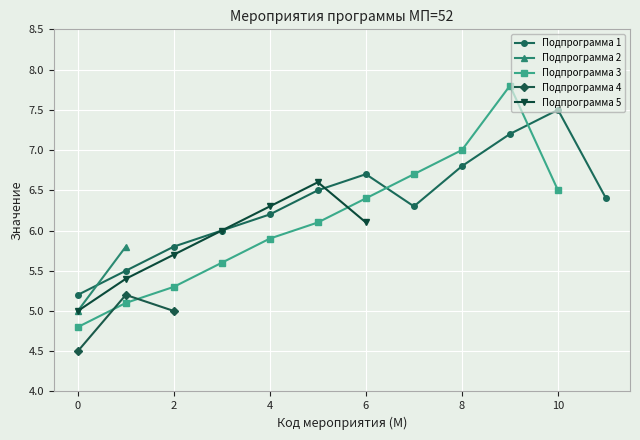

What is the highest value of the Подпрограмма 1 series?

7.5